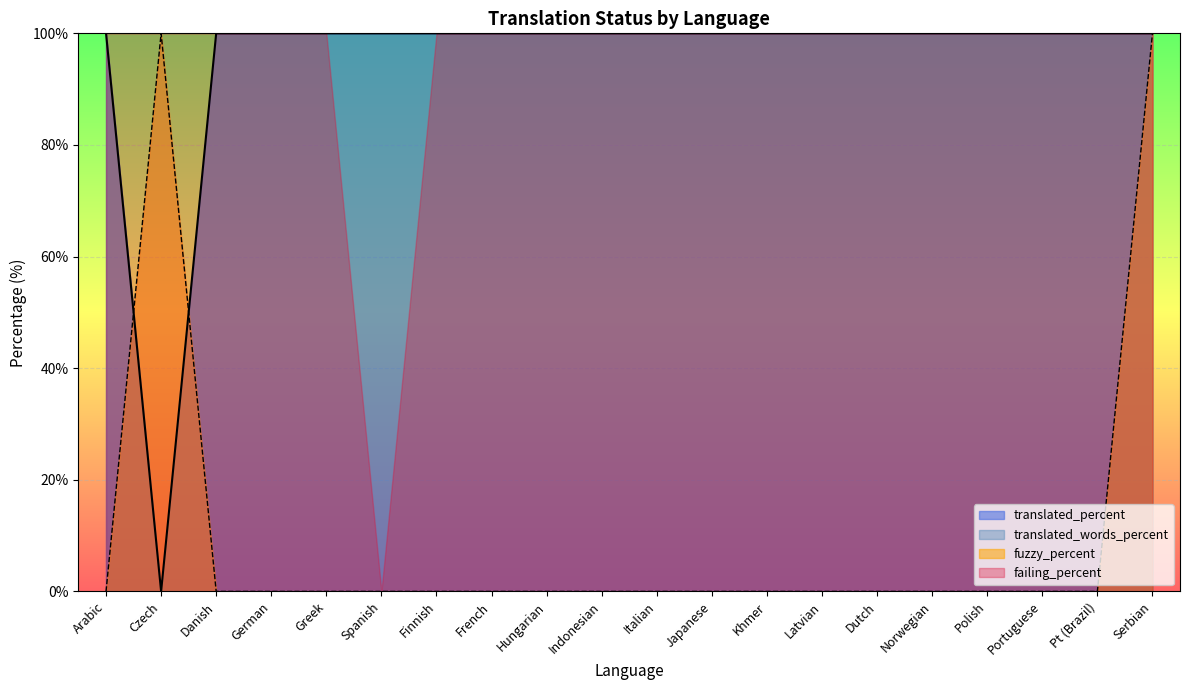

Which category has the highest value across all series?

Arabic